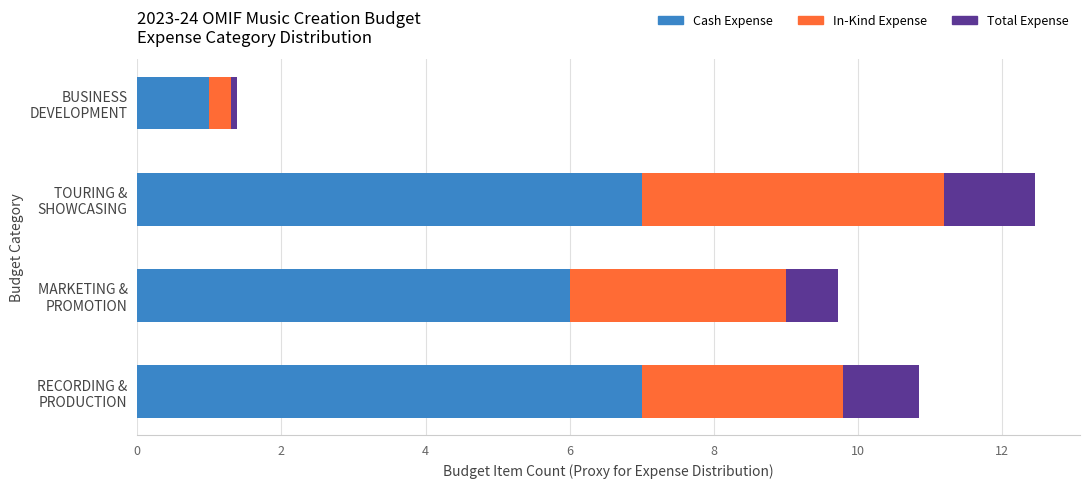

What are all the series names shown in the legend?

Cash Expense, In-Kind Expense, Total Expense